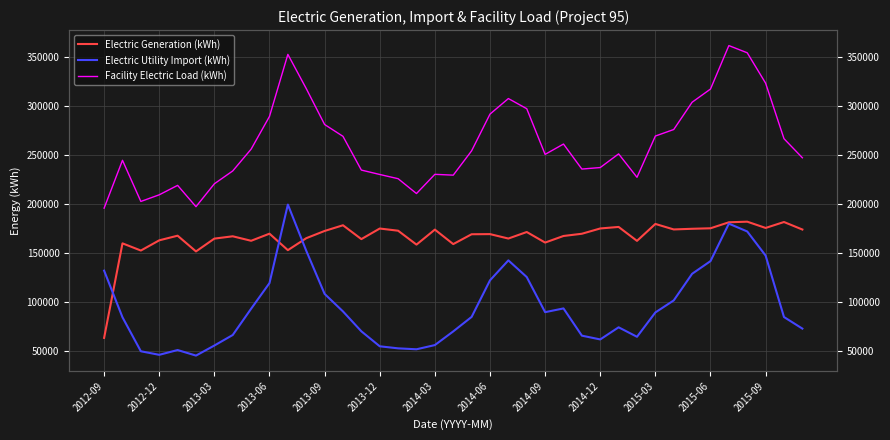

Does the chart display data point markers on the line(s)?

No